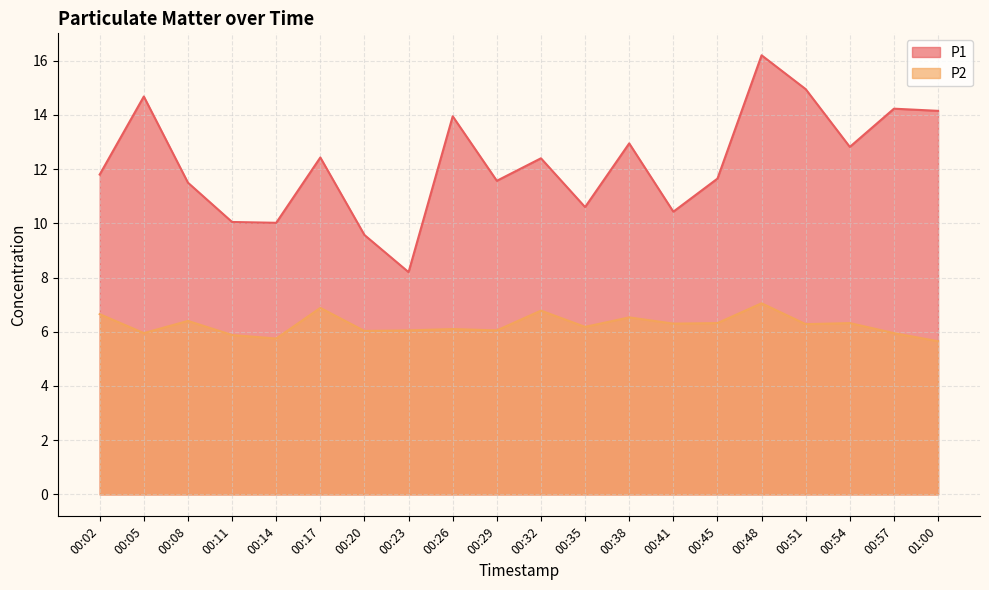

Count the number of categories in the chart.

20